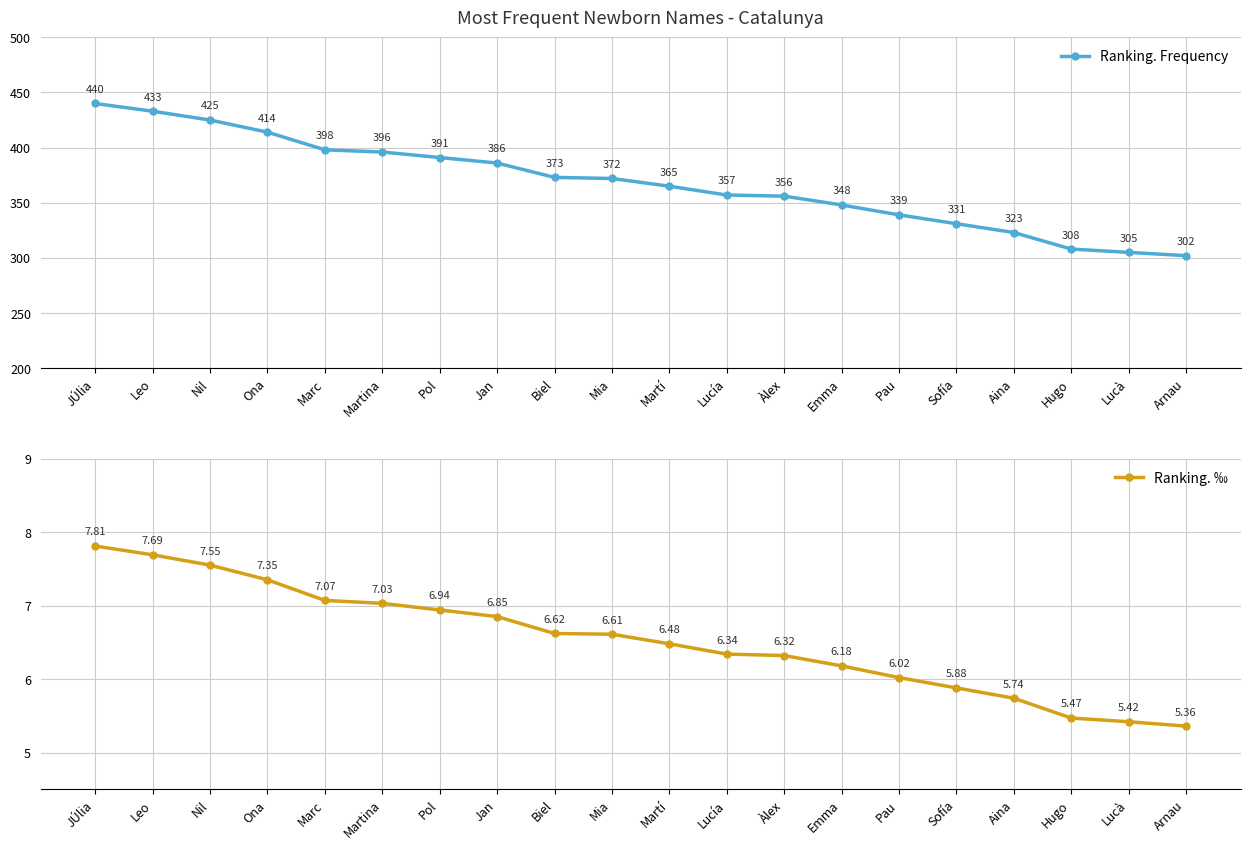

True or false: Ranking. Frequency has more than 2 points higher than both neighbors.

False